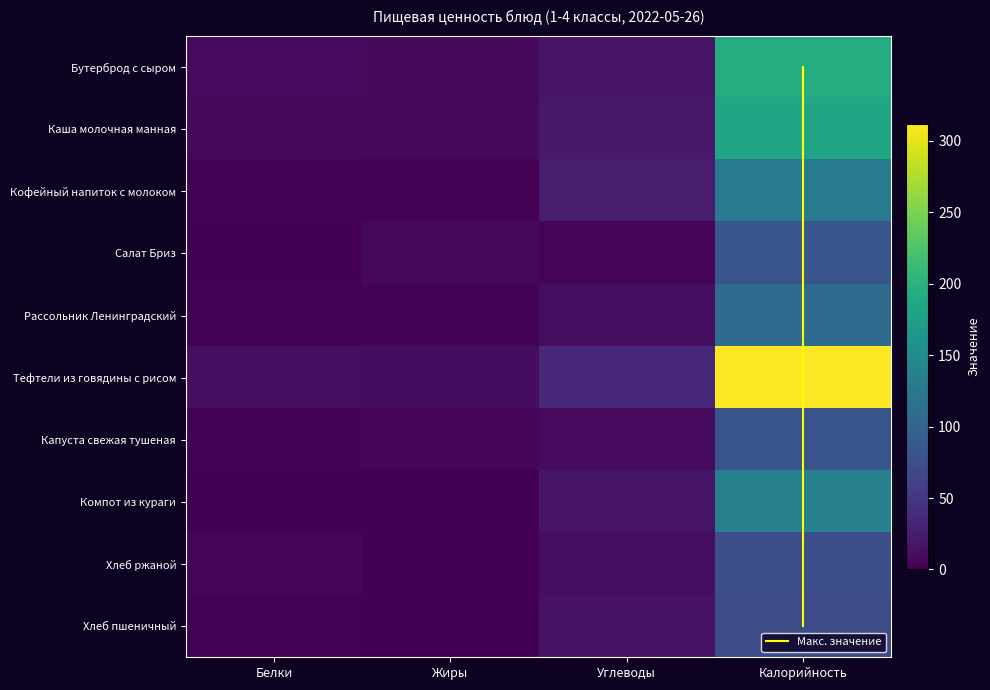

What is the difference between the highest and lowest values at Белки?

11.3